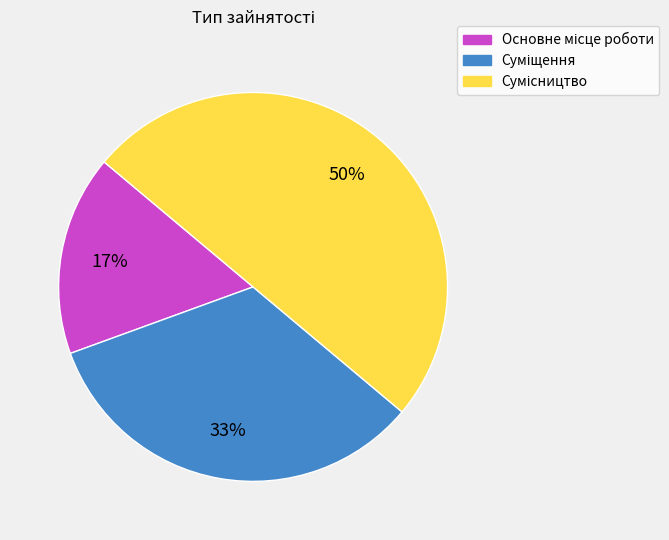

To the nearest percent, what is the difference between the largest and smallest slice percentages?

33%